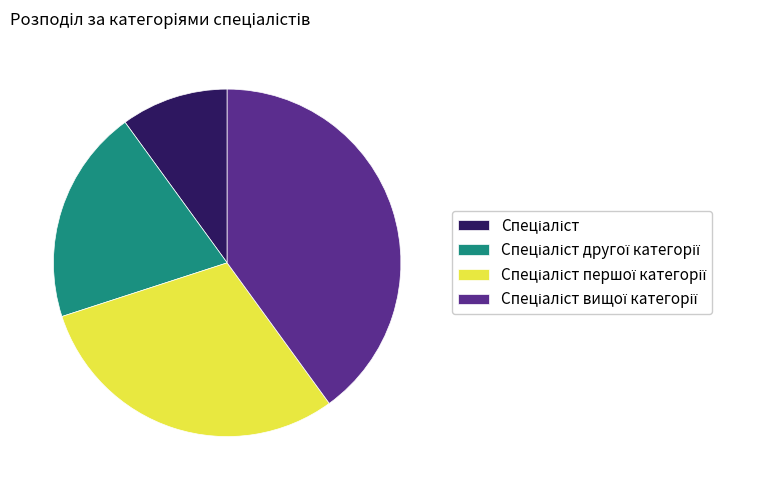

Does any single category account for the majority?

No